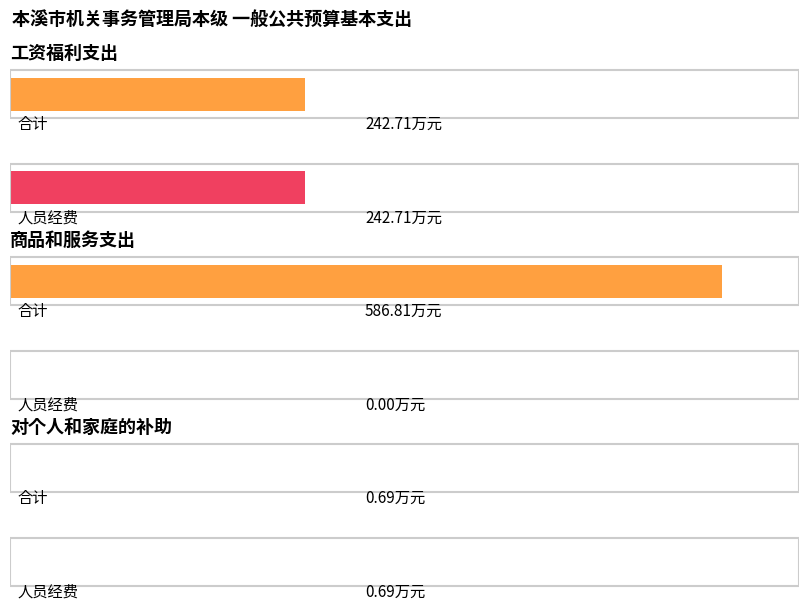

Reading left to right, list all the values displayed in this chart.

合计: 242.7	586.8	0.7
人员经费: 242.7	0.0	0.7